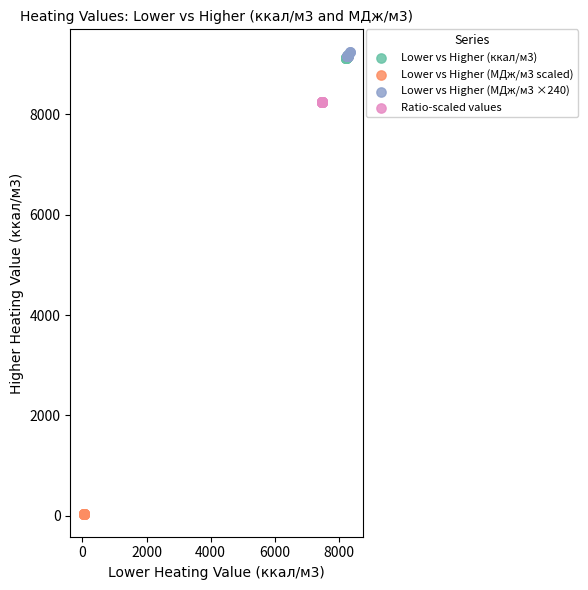

Which series contains the lowest Y value?

Lower vs Higher (МДж/м3 scaled)